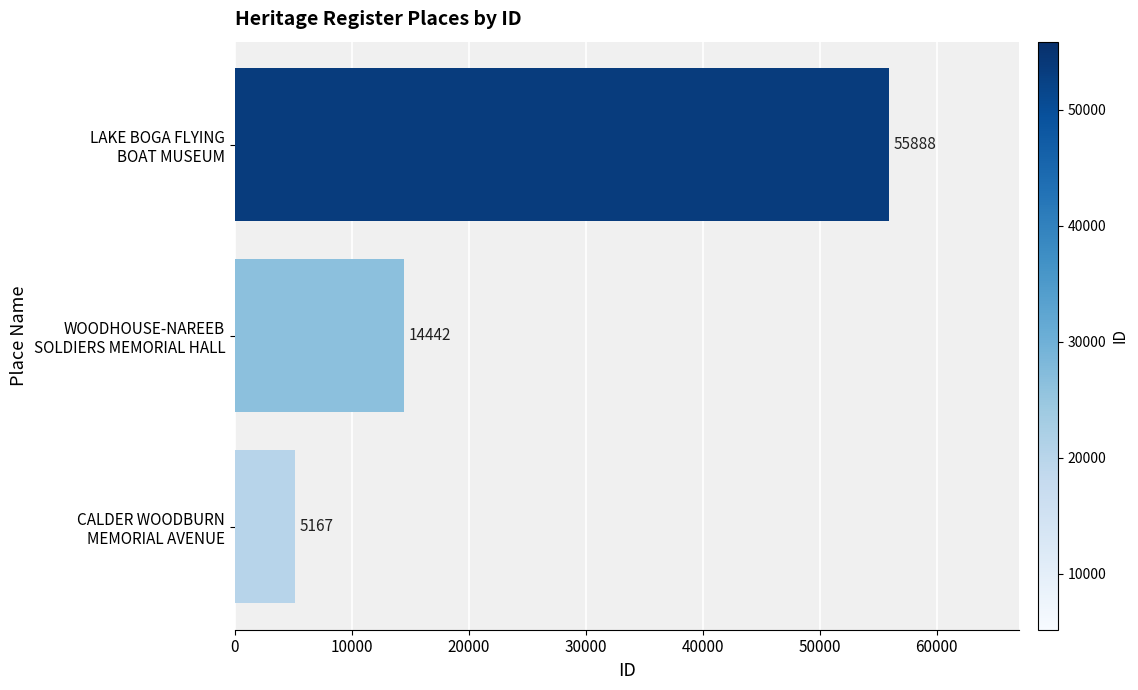

Reading bottom to top, list all the values displayed in this chart.

5167	14442	55888